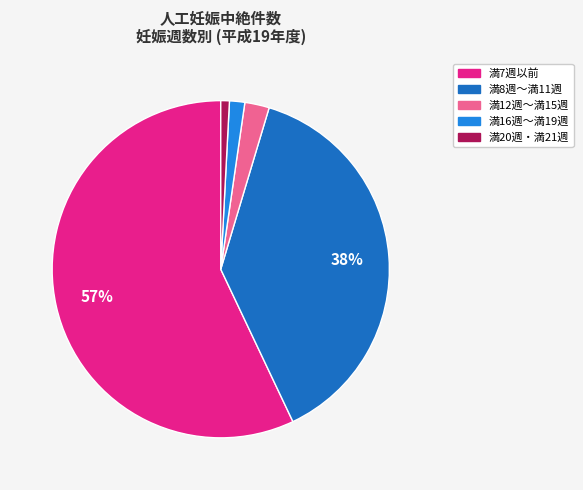

Is 満8週～満11週 the majority of the pie?

No